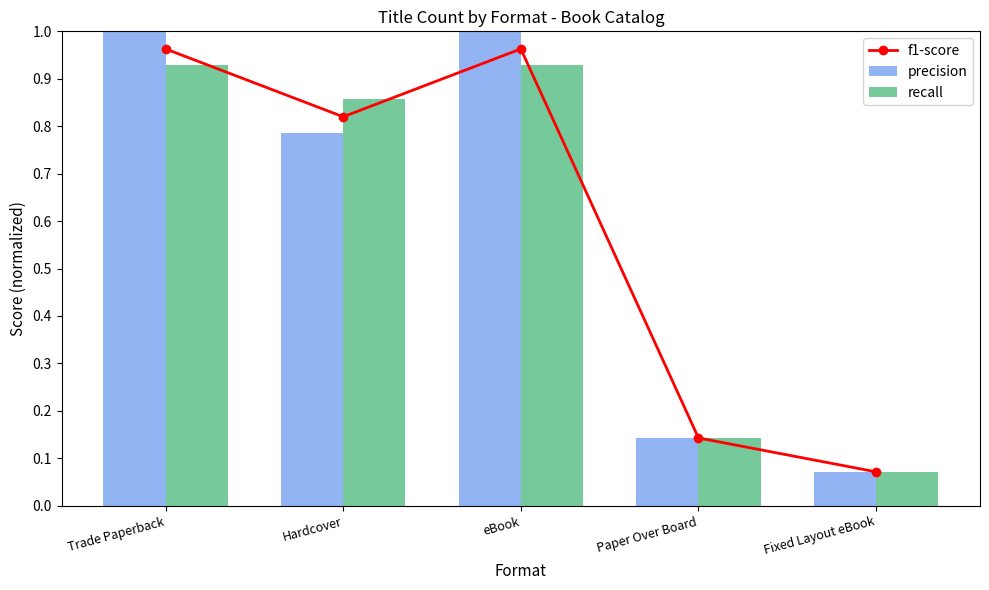

Reading left to right, extract all data points from this chart.

f1-score: 1.0	0.8	1.0	0.1	0.1
precision: 1.0	0.8	1.0	0.1	0.1
recall: 0.9	0.9	0.9	0.1	0.1